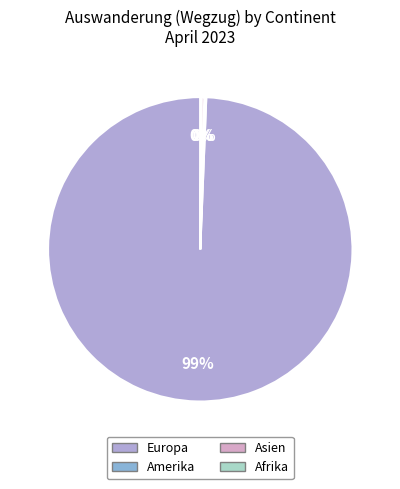

Between Europa and Asien, which is larger?

Europa